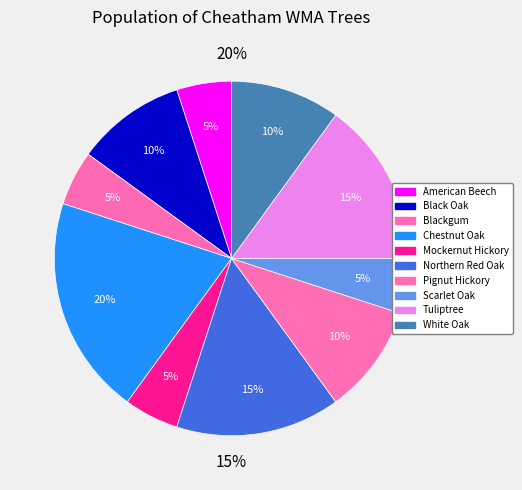

What is the largest slice in the pie chart?

Chestnut Oak